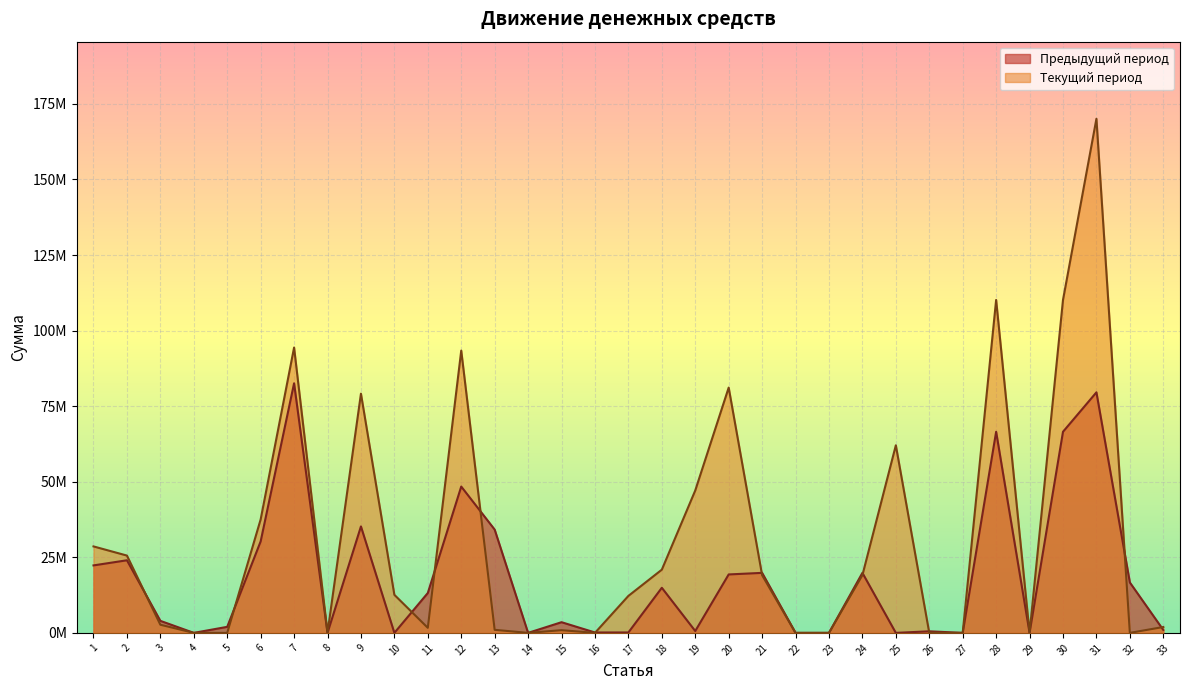

Reading left to right, list all the values displayed in this chart.

Предыдущий период: 22322756.0	24020299.0	3978305.0	0.0	1994931.0	30264853.0	82581145.0	0.0	35214919.0	0.0	13192194.0	48407113.0	34174032.0	0.0	3531596.0	128500.0	136606.0	14921369.0	615000.0	19333072.0	19853381.0	0.0	0.0	19853381.0	0.0	520309.0	0.0	66533807.0	0.0	66533807.0	79587190.0	16671288.0	972053.0
Текущий период: 28604289.3	25575143.7	2691079.3	0.0	0.0	37534125.0	94404637.2	0.0	79138930.8	12586702.1	1670102.0	93395734.8	1008902.4	0.0	893064.3	0.0	12232087.1	20912272.9	47113516.9	81150941.3	19088558.4	0.0	0.0	19088558.4	62062382.9	0.0	0.0	110149129.1	0.0	110149129.1	170087360.4	0.0	1939331.5